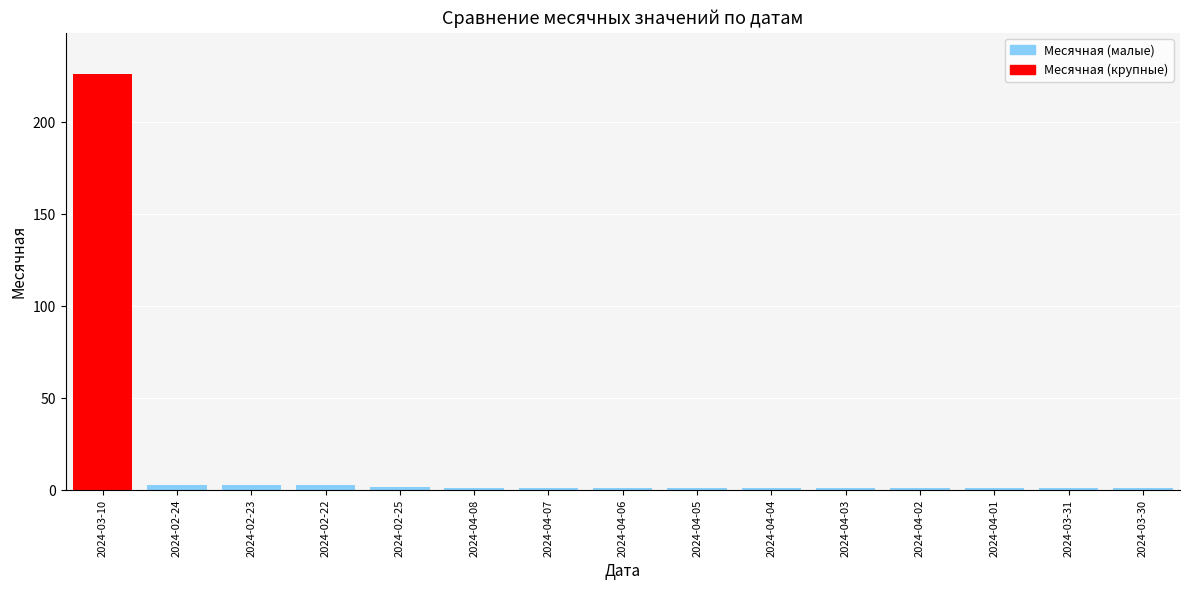

True or false: the data shows 1 at 2024-03-30.

True